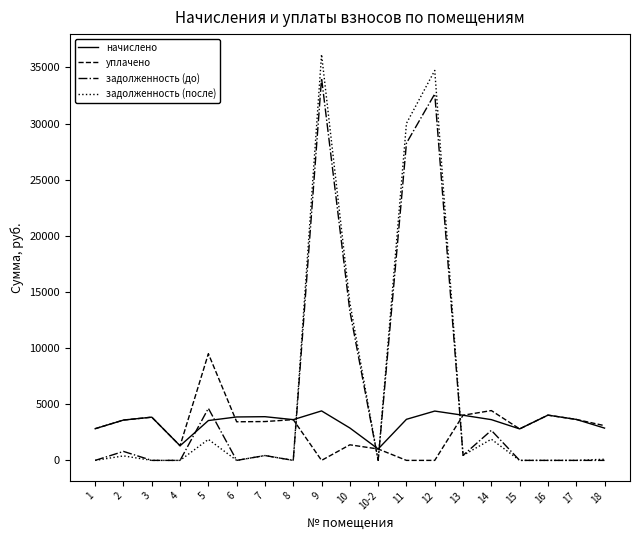

The value of задолженность (после) at 10 is 14044.6. True or false?

True